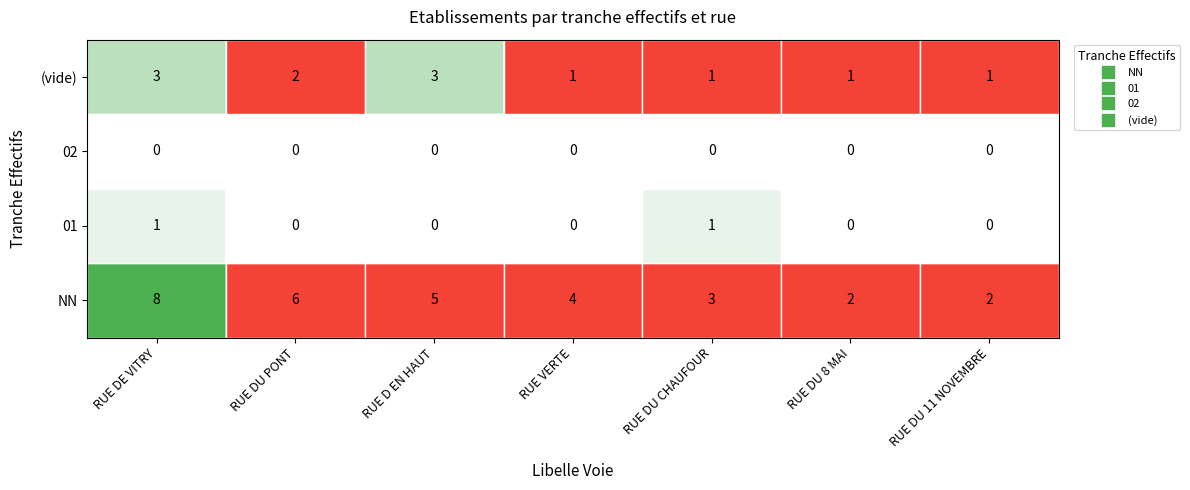

What is the total value across all series at RUE DE VITRY?

12